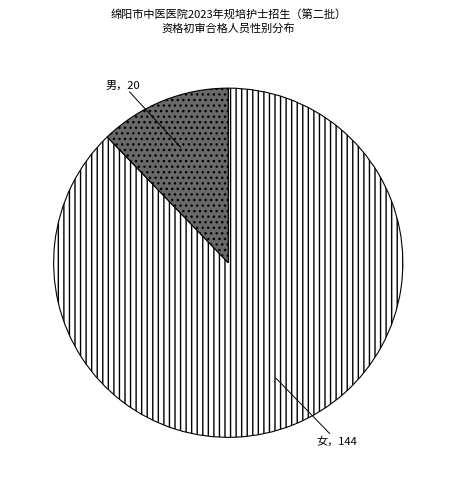

How many slices are in this pie chart?

2